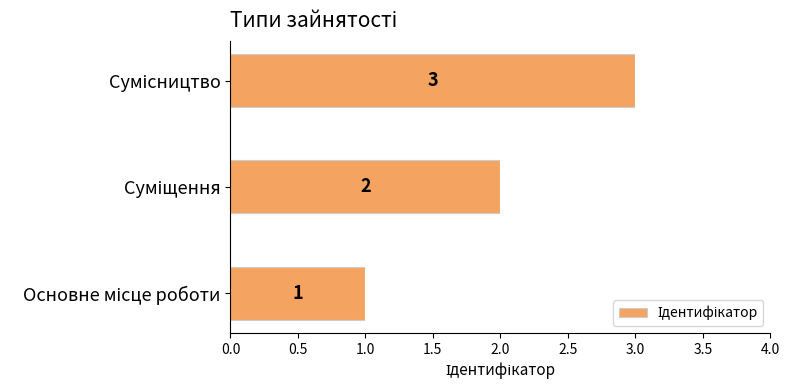

Count the values in the range 1 to 3.

3